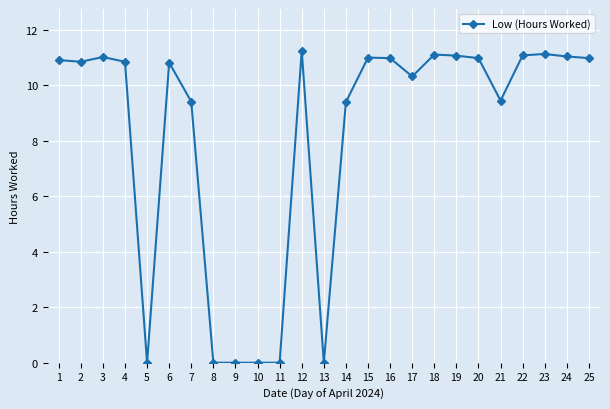

What is the value of the 16th point from the left?

11.0